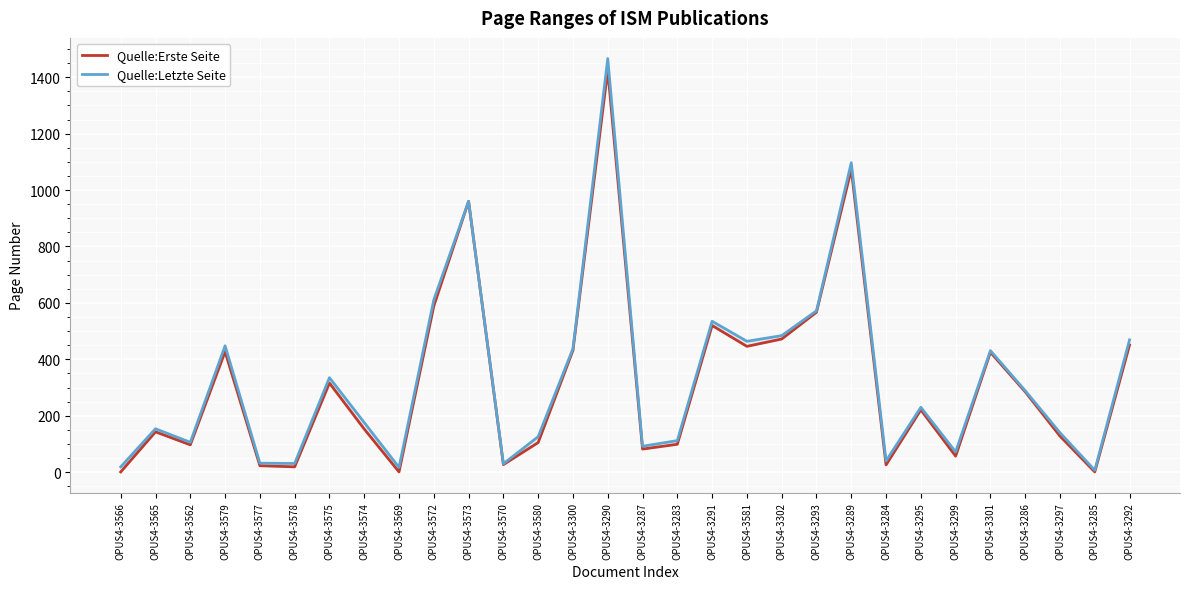

What is the maximum value for Quelle:Erste Seite?

1425